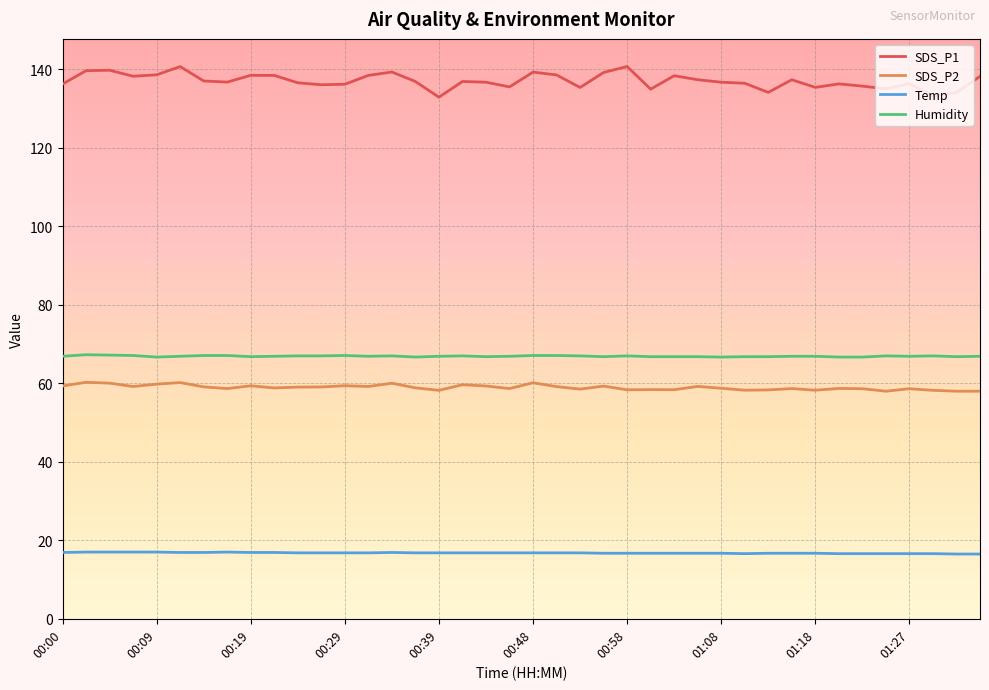

True or false: Temp and Humidity intersect in this chart.

False